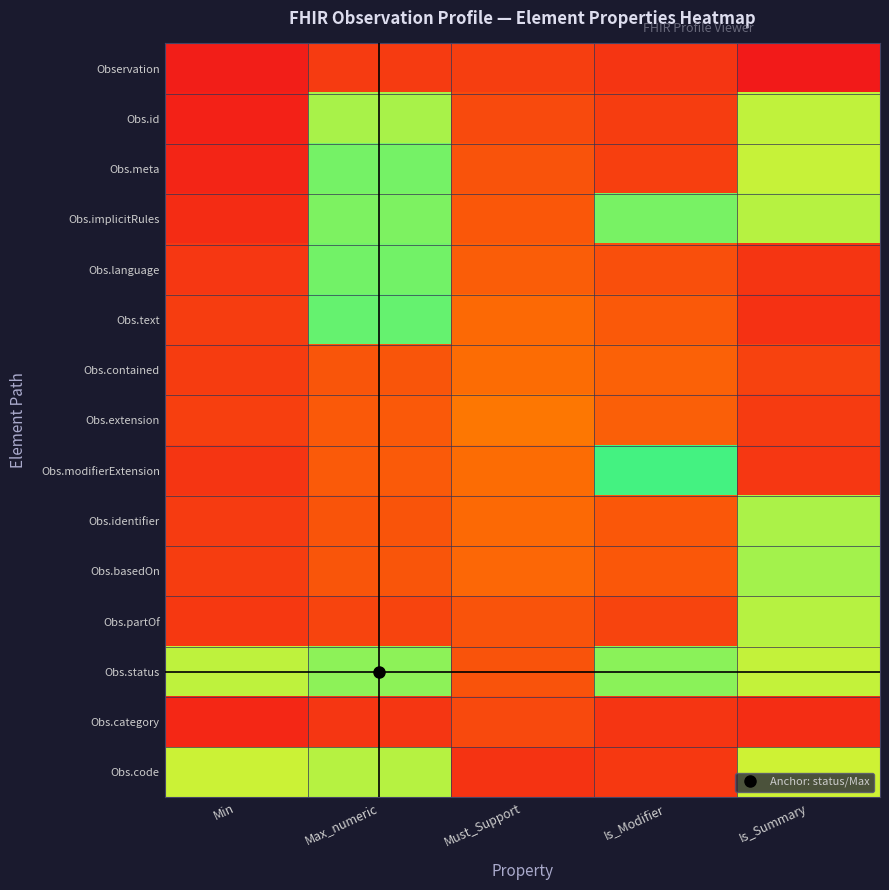

Reading left to right, extract all data points from this chart.

Observation: Min=0.0	Max_numeric=0.1	Must_Support=0.1	Is_Modifier=0.1	Is_Summary=0.0
Obs.id: Min=0.0	Max_numeric=0.8	Must_Support=0.2	Is_Modifier=0.1	Is_Summary=0.8
Obs.meta: Min=0.0	Max_numeric=0.9	Must_Support=0.2	Is_Modifier=0.1	Is_Summary=0.7
Obs.implicitRules: Min=0.1	Max_numeric=0.9	Must_Support=0.2	Is_Modifier=0.9	Is_Summary=0.8
Obs.language: Min=0.1	Max_numeric=0.9	Must_Support=0.2	Is_Modifier=0.2	Is_Summary=0.1
Obs.text: Min=0.1	Max_numeric=0.9	Must_Support=0.3	Is_Modifier=0.2	Is_Summary=0.1
Obs.contained: Min=0.1	Max_numeric=0.2	Must_Support=0.3	Is_Modifier=0.2	Is_Summary=0.1
Obs.extension: Min=0.1	Max_numeric=0.2	Must_Support=0.3	Is_Modifier=0.2	Is_Summary=0.1
Obs.modifierExtension: Min=0.1	Max_numeric=0.2	Must_Support=0.3	Is_Modifier=0.9	Is_Summary=0.1
Obs.identifier: Min=0.1	Max_numeric=0.2	Must_Support=0.3	Is_Modifier=0.2	Is_Summary=0.8
Obs.basedOn: Min=0.1	Max_numeric=0.2	Must_Support=0.3	Is_Modifier=0.2	Is_Summary=0.8
Obs.partOf: Min=0.1	Max_numeric=0.1	Must_Support=0.2	Is_Modifier=0.1	Is_Summary=0.8
Obs.status: Min=0.8	Max_numeric=0.8	Must_Support=0.2	Is_Modifier=0.8	Is_Summary=0.8
Obs.category: Min=0.0	Max_numeric=0.1	Must_Support=0.2	Is_Modifier=0.1	Is_Summary=0.1
Obs.code: Min=0.7	Max_numeric=0.8	Must_Support=0.1	Is_Modifier=0.1	Is_Summary=0.7